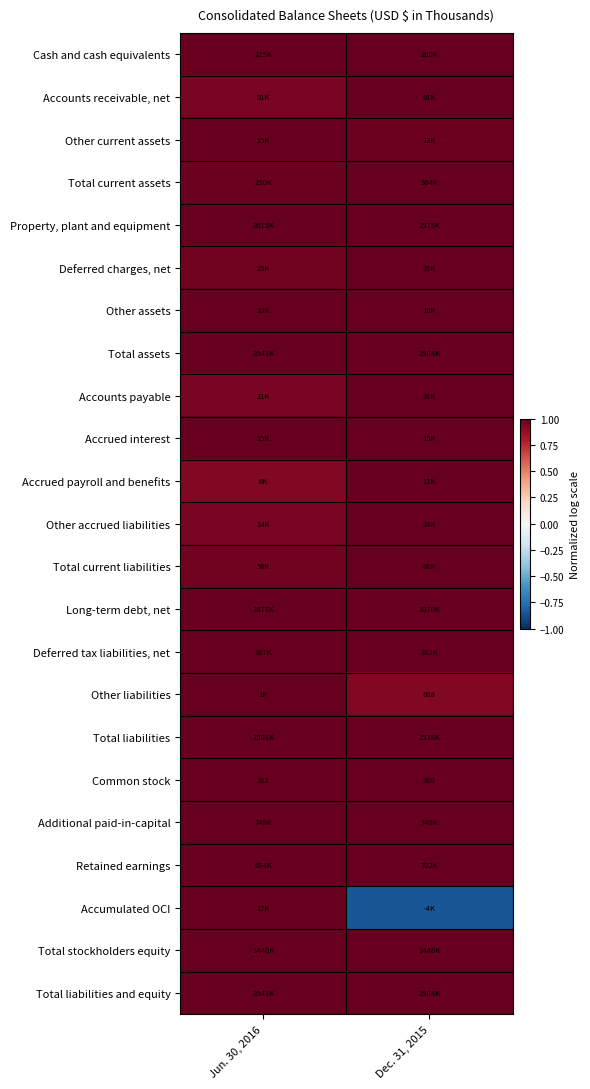

List the labels in order of Other accrued liabilities value, smallest first.

Jun. 30, 2016, Dec. 31, 2015